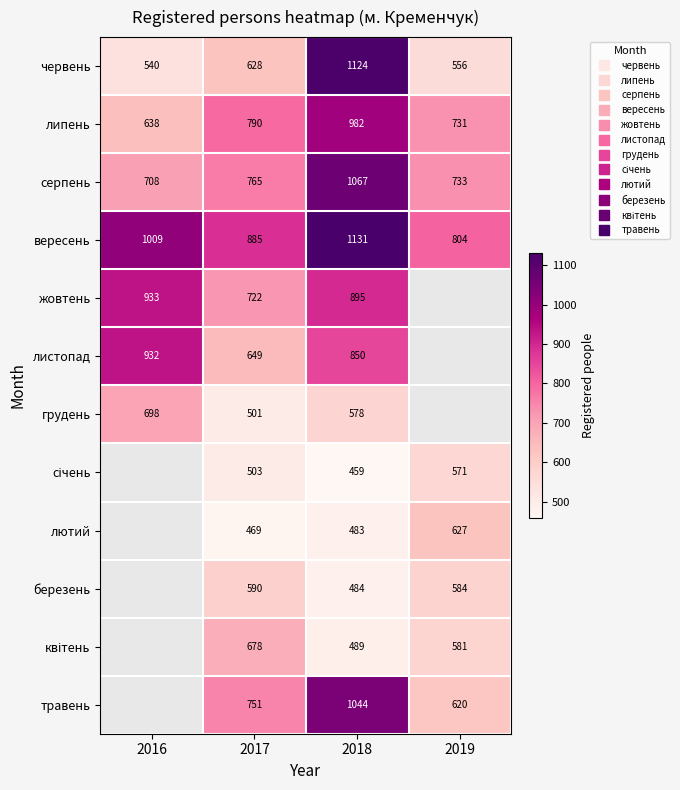

Which series has the largest total across all categories?

вересень